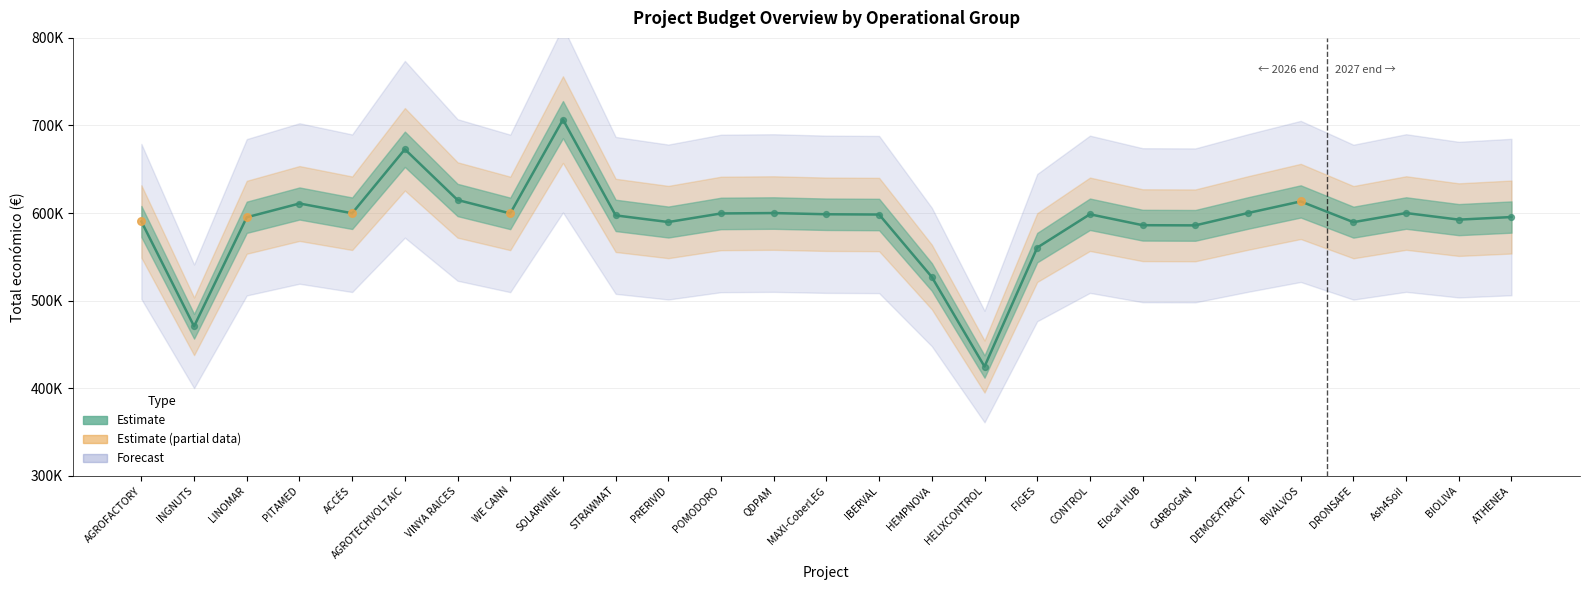

What is the change in value from STRAWMAT to POMODORO?

+2220